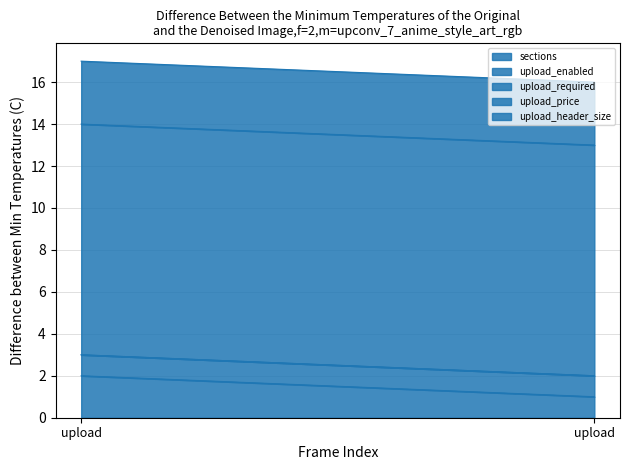

Read the upload_price value at upload.

11